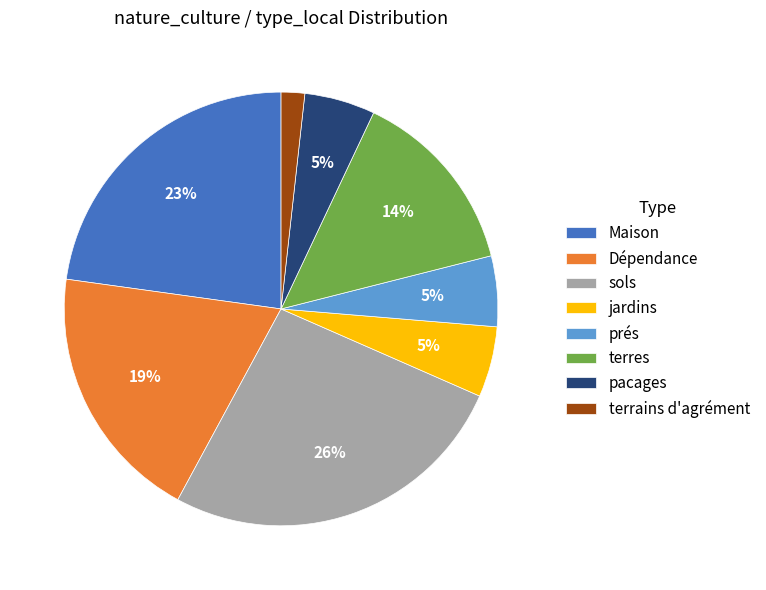

Which category has the smallest portion of the pie?

terrains d'agrément